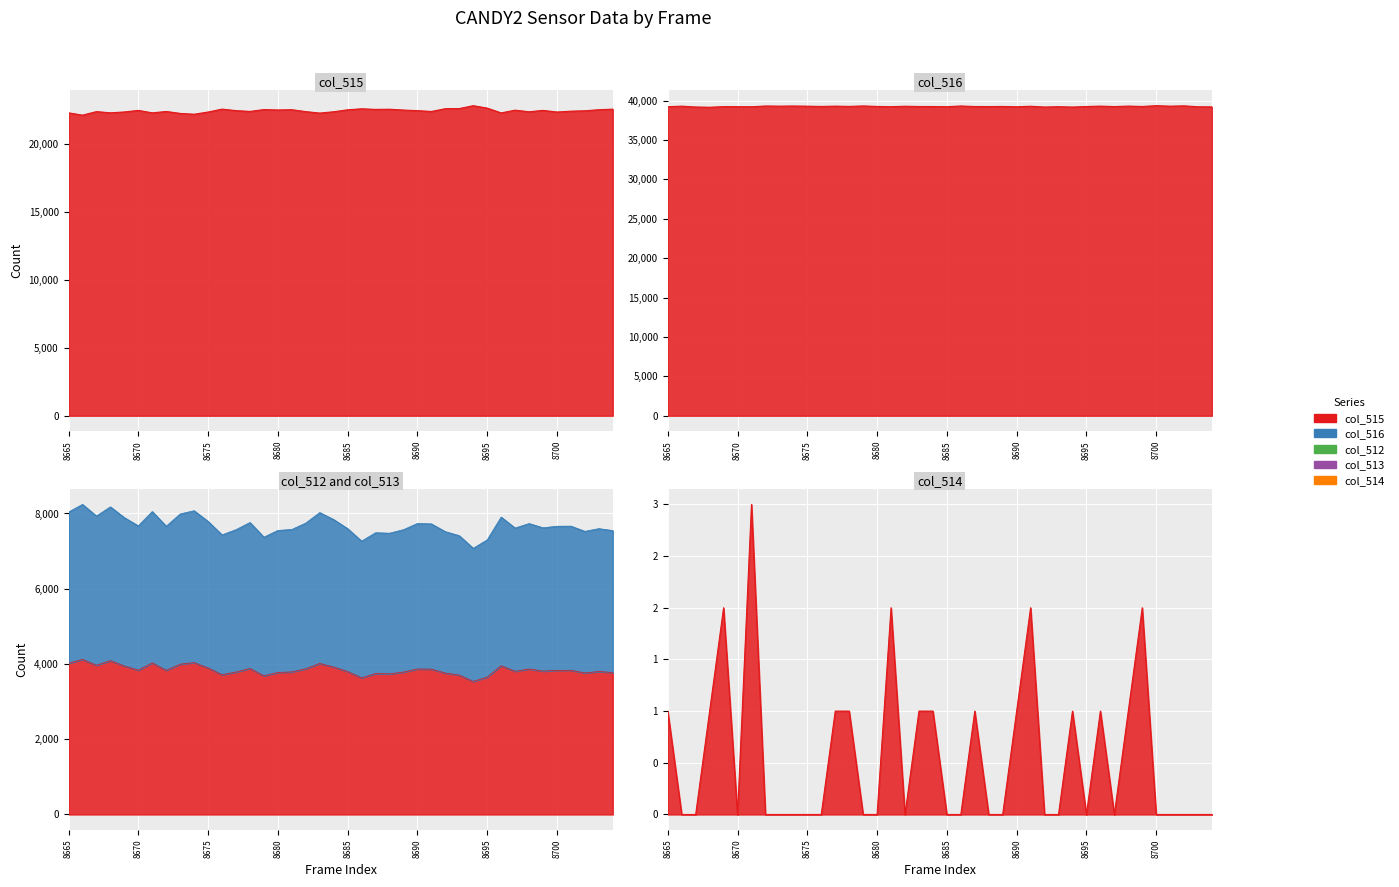

What is the difference between the maximum and minimum values in the col_516 series?

200